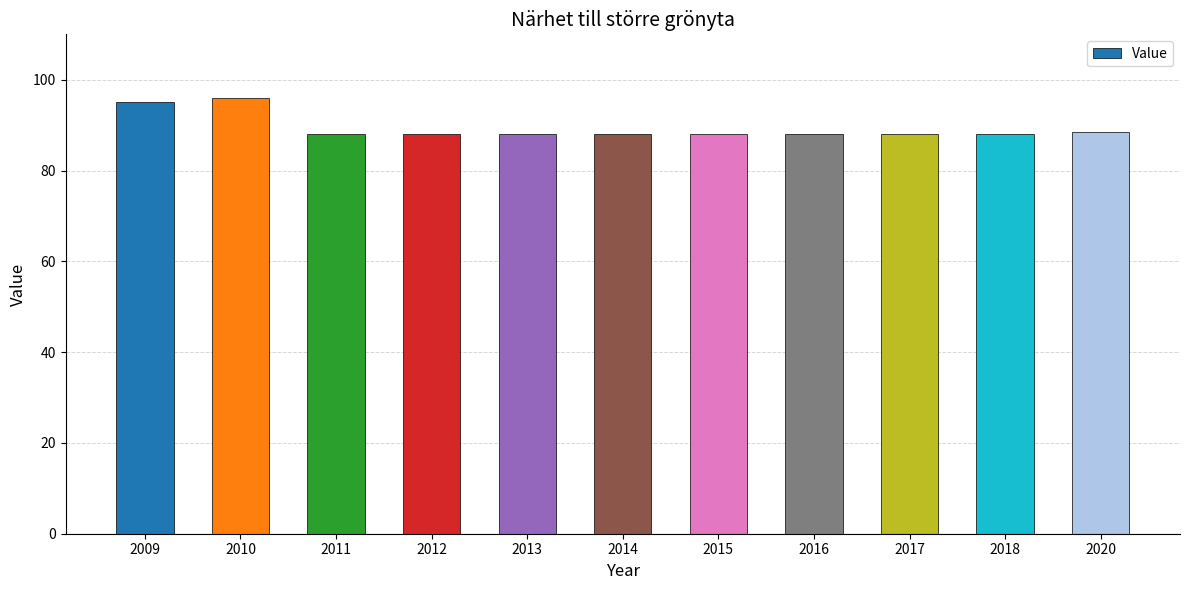

What is the sum of all values?

983.4